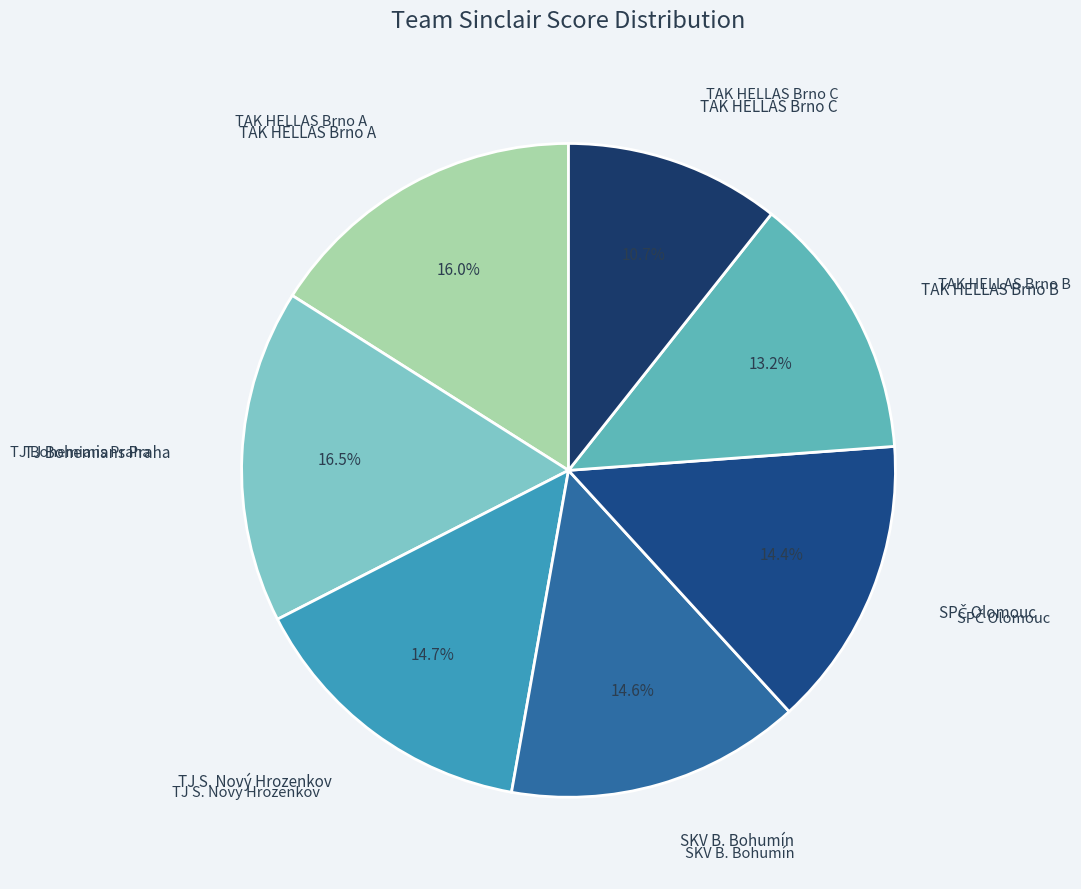

How many segments does this pie chart have?

7